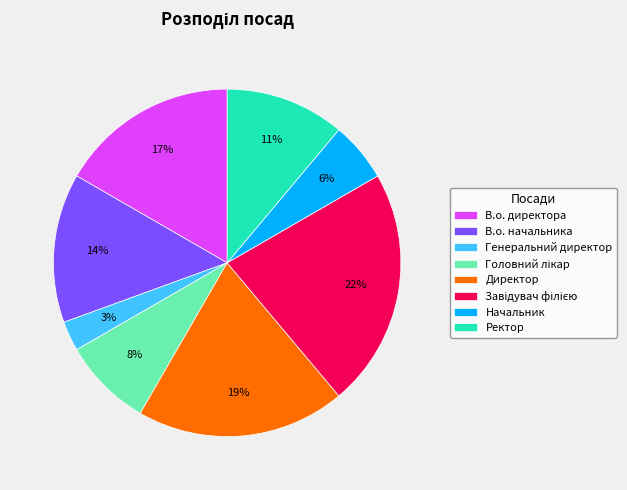

To the nearest percent, what is the combined percentage of Директор and Начальник?

25%